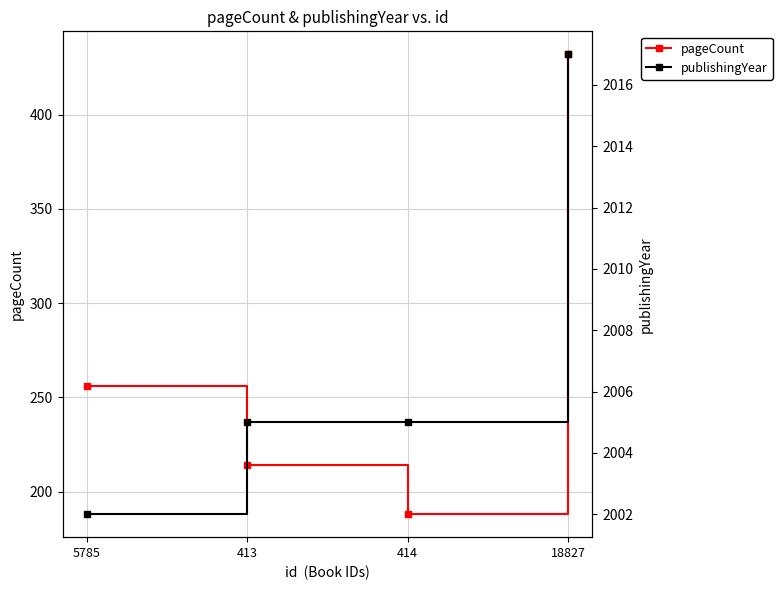

True or false: publishingYear and pageCount cross at least once.

False